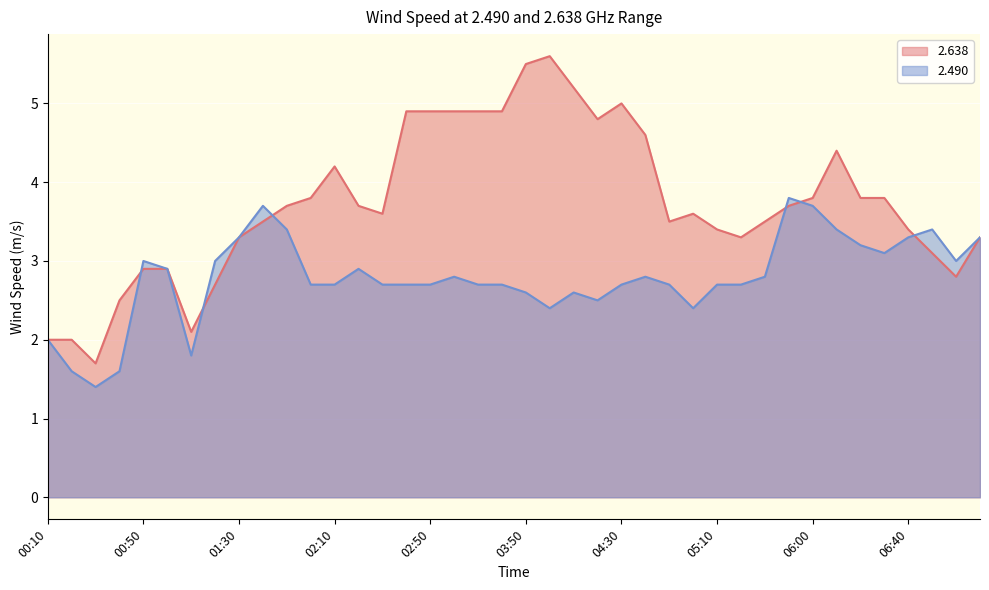

How many intersections are there between   2.490 and   2.638?

6